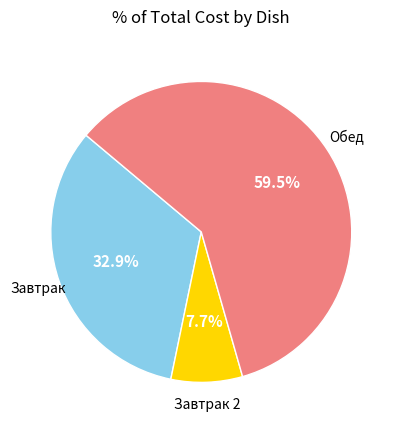

Is there any slice that represents more than half of the pie?

Yes